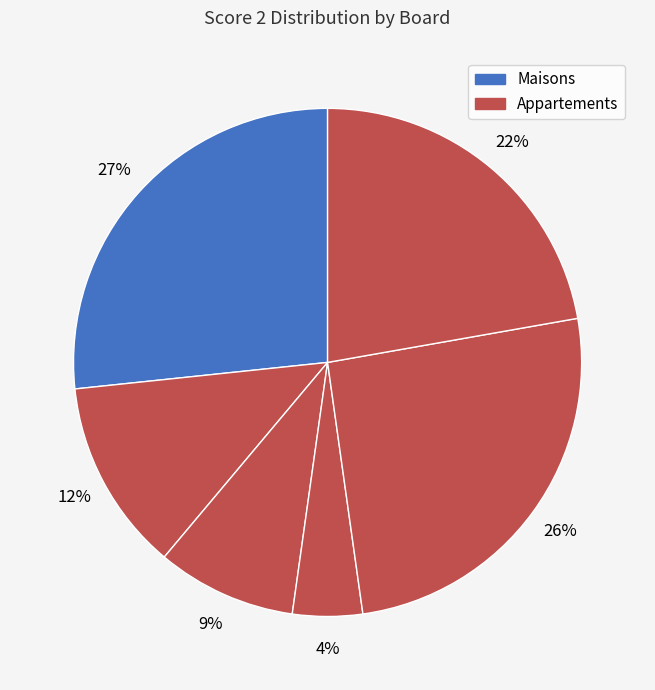

How many segments does this pie chart have?

6